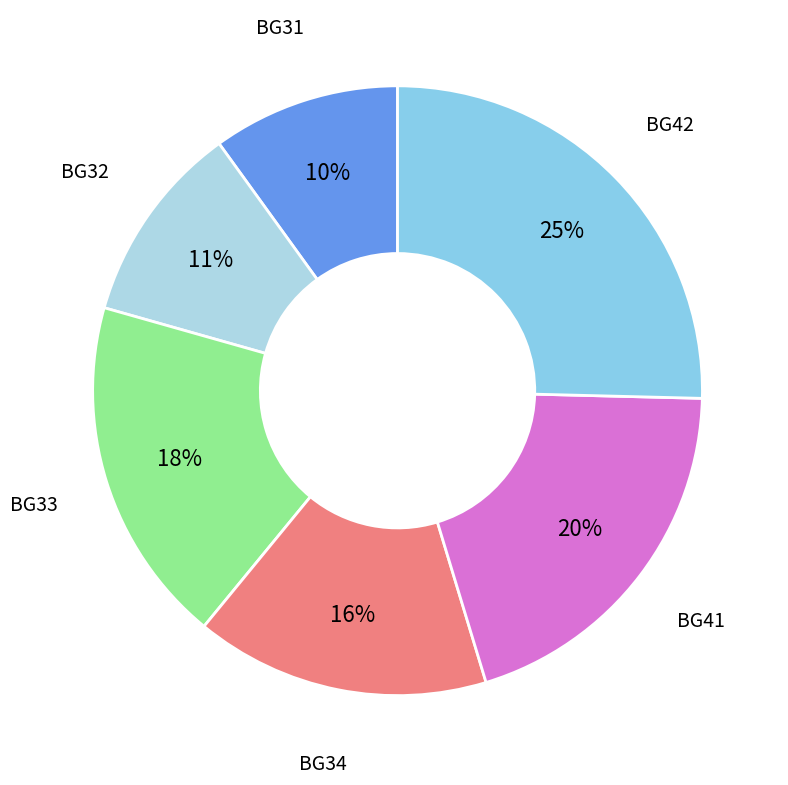

True or false: BG32 accounts for 5% of the total.

False